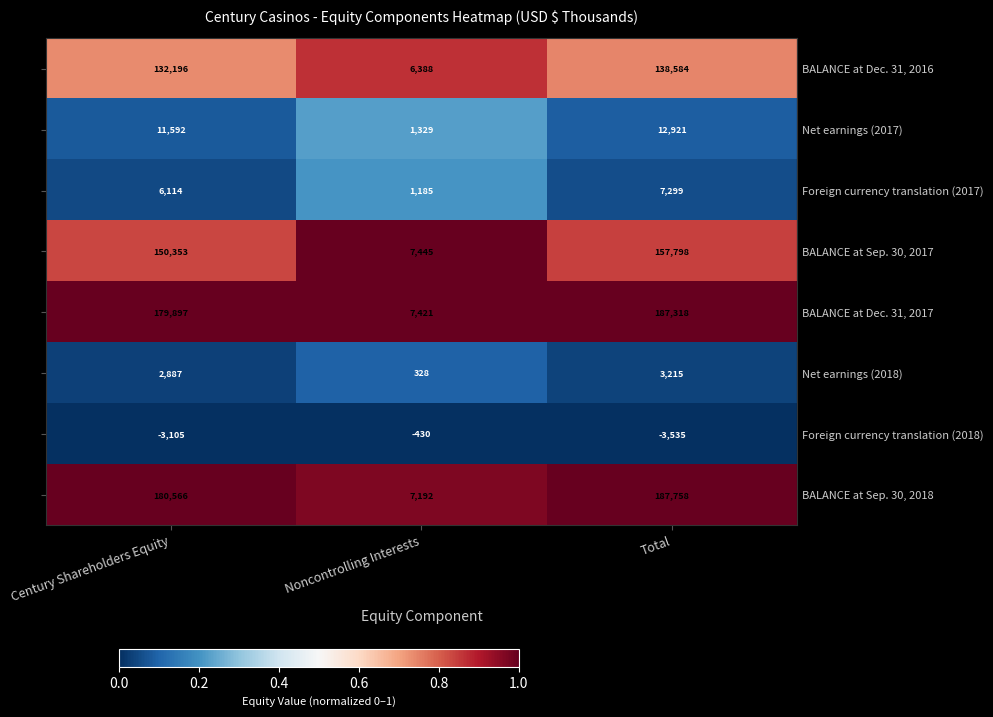

Which label corresponds to the smallest value in the chart?

Total